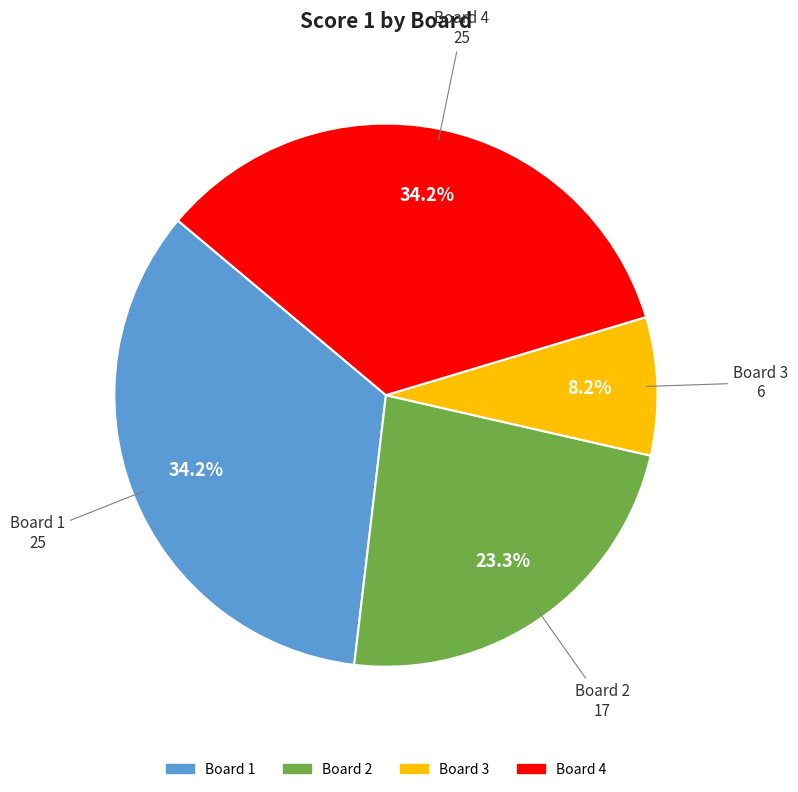

To the nearest percent, what portion does Board 4 represent?

34%